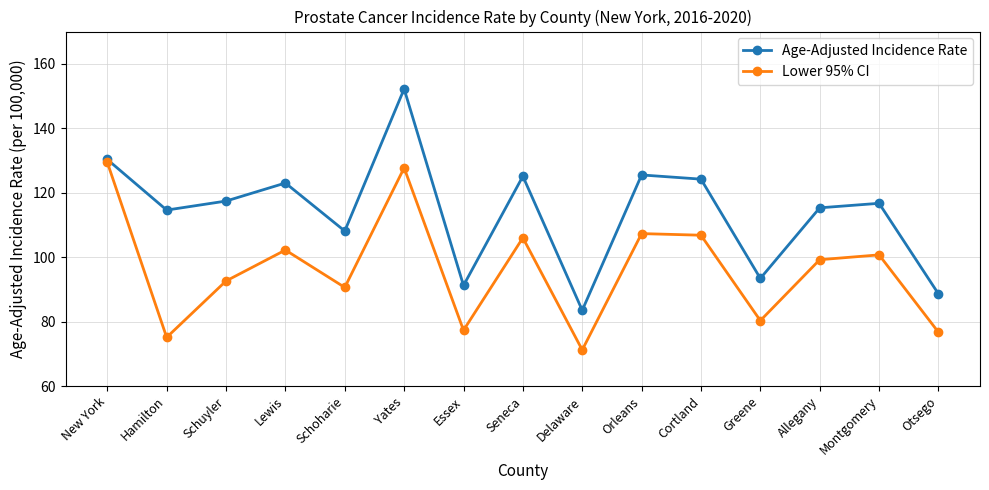

True or false: Age-Adjusted Incidence Rate and Lower 95% CI cross at least once.

False